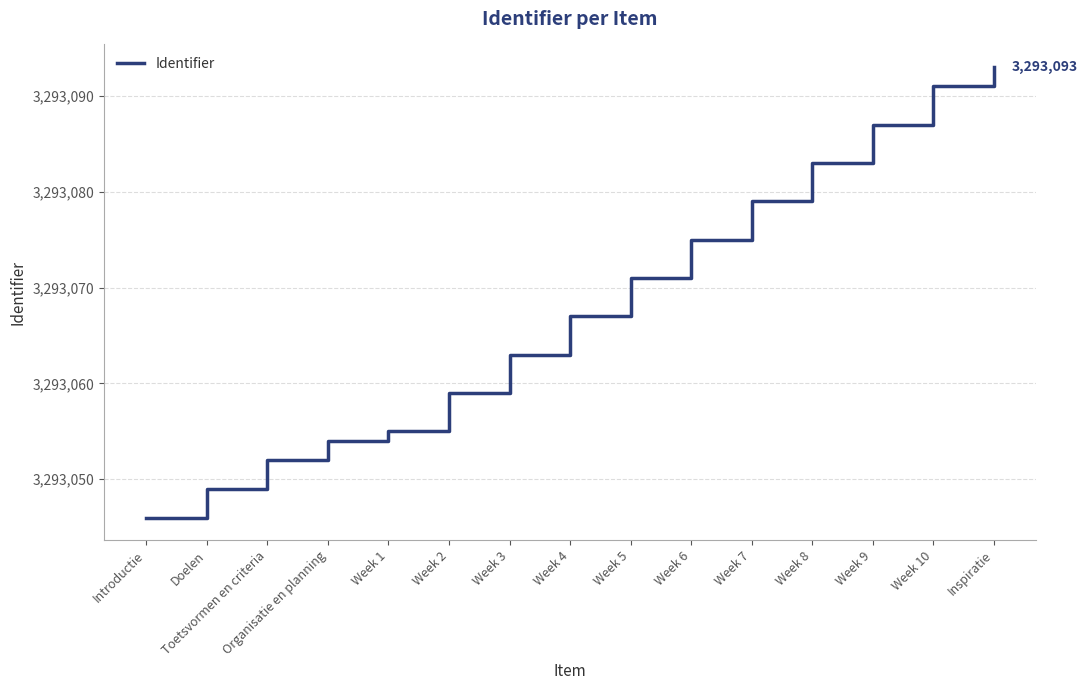

Which label corresponds to the smallest value in the chart?

Introductie